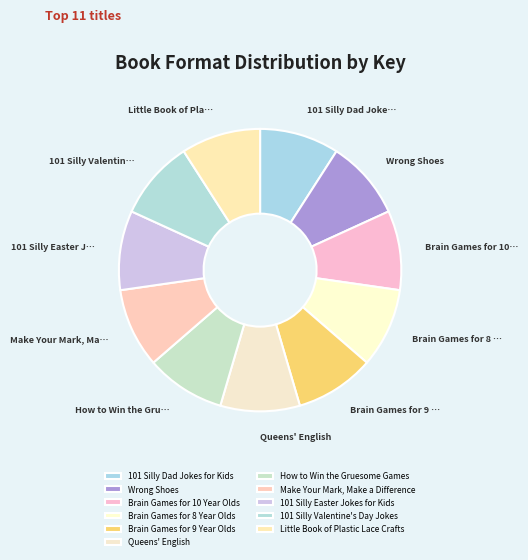

Is it true that Brain Games for 9 Year Olds is 1% of the pie?

False